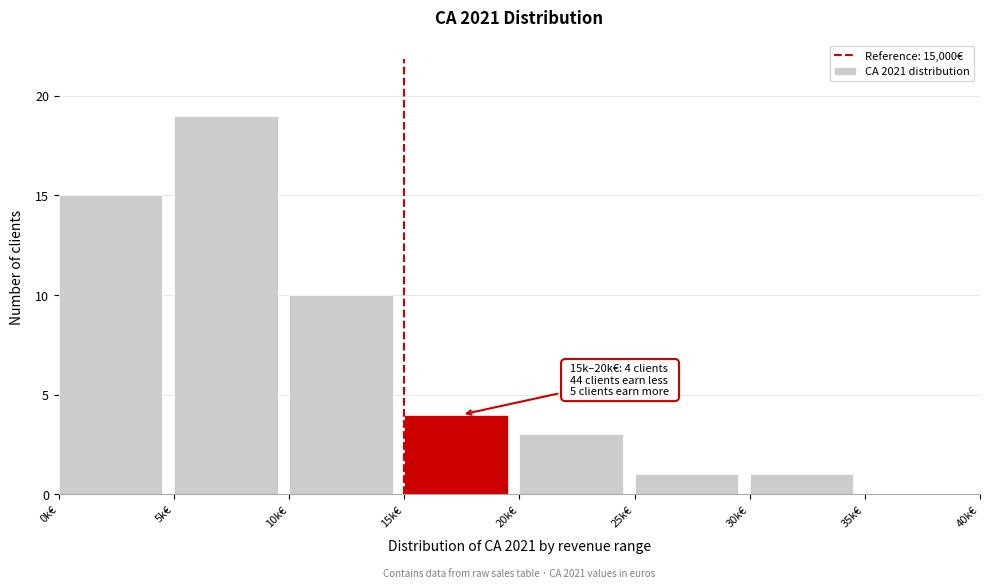

Reading left to right, transcribe all the data shown in this chart.

0k€=15	5k€=19	10k€=10	15k€=4	20k€=3	25k€=1	30k€=1	35k€=0